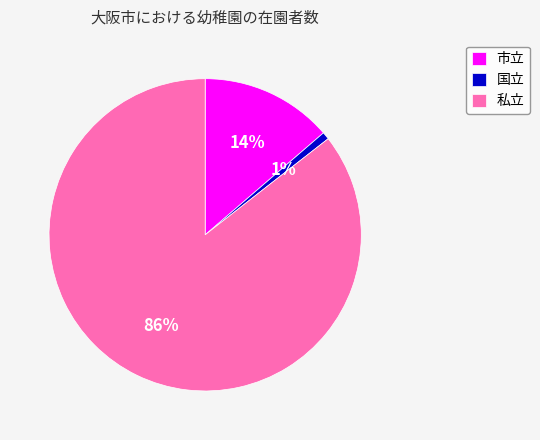

Rank the categories by value from highest to lowest.

私立, 市立, 国立